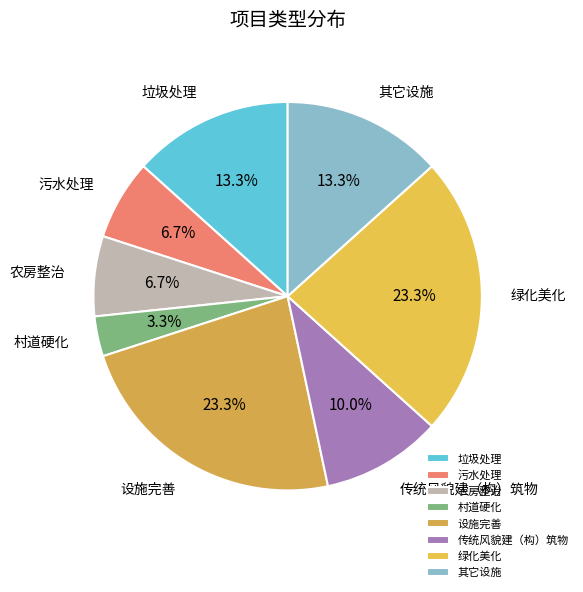

What percentage is NOT represented by 农房整治?

93.3%